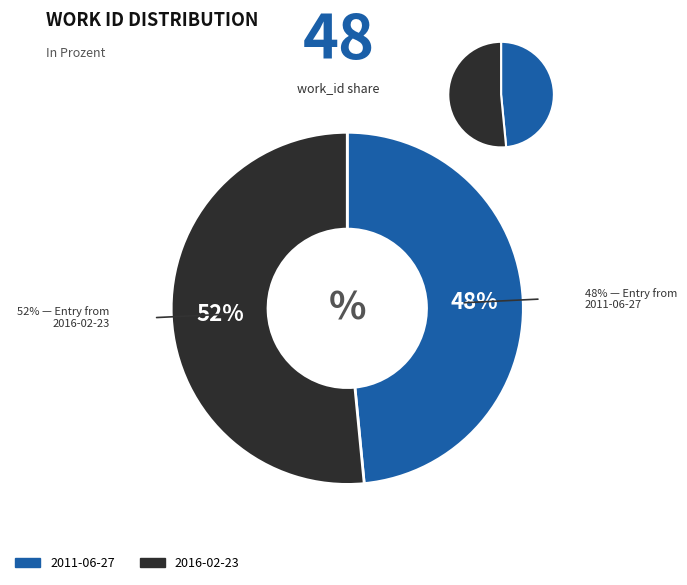

True or false: 2016-02-23 accounts for 52% of the total.

True